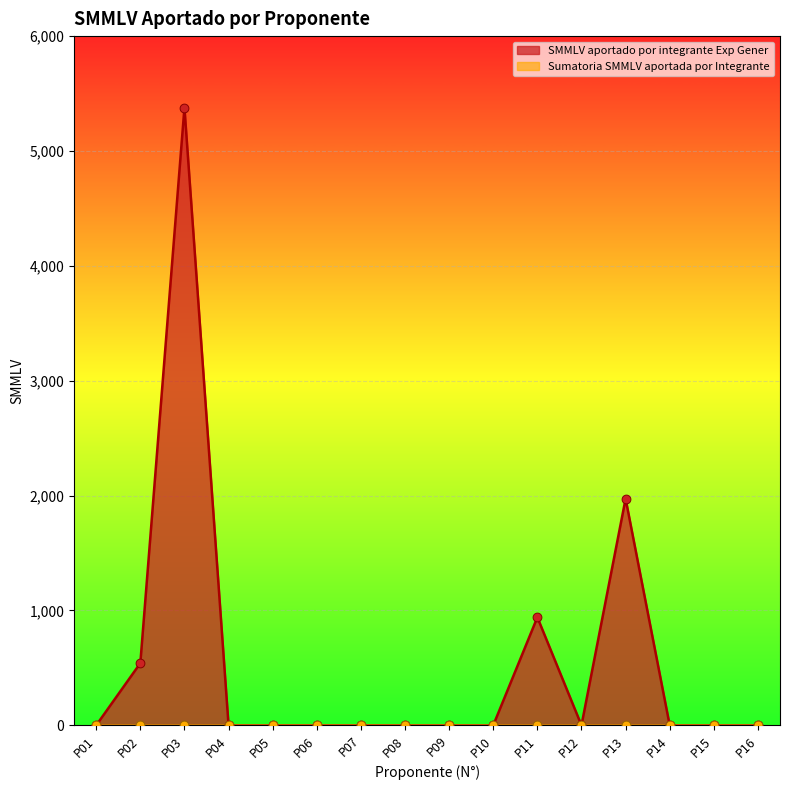

What is the change in value from P04 to P13?

+1972.6